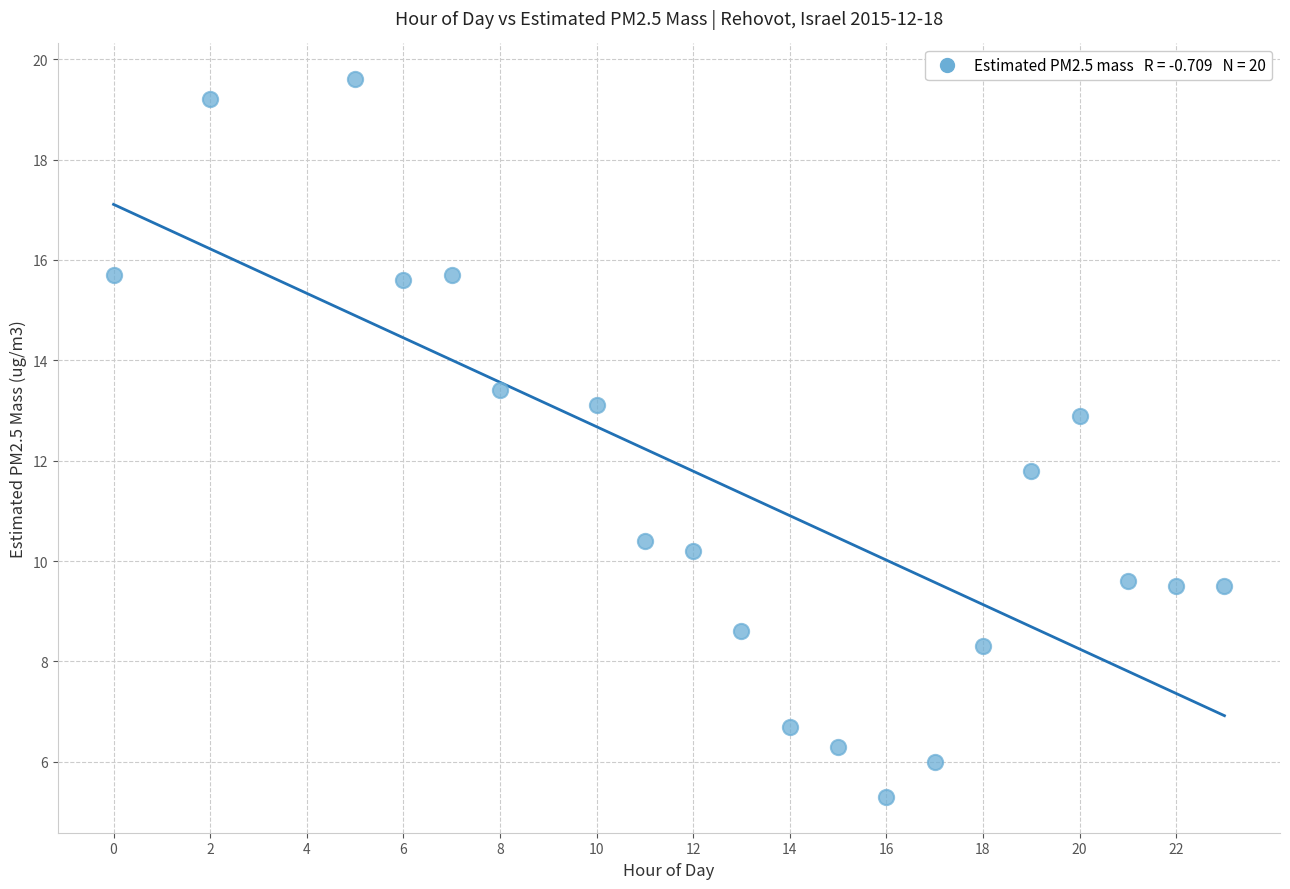

What Y value in the scatter plot is closest to 12?

11.8